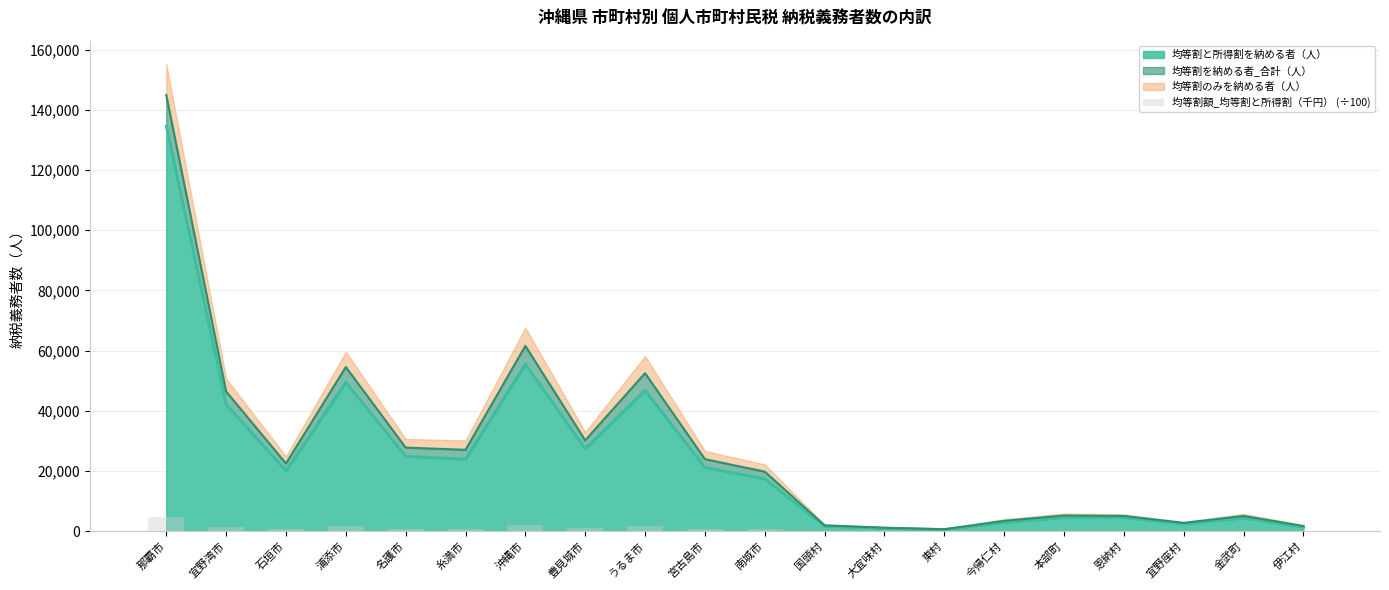

Is it true that 均等割と所得割を納める者（人） equals 65325 at 浦添市?

False